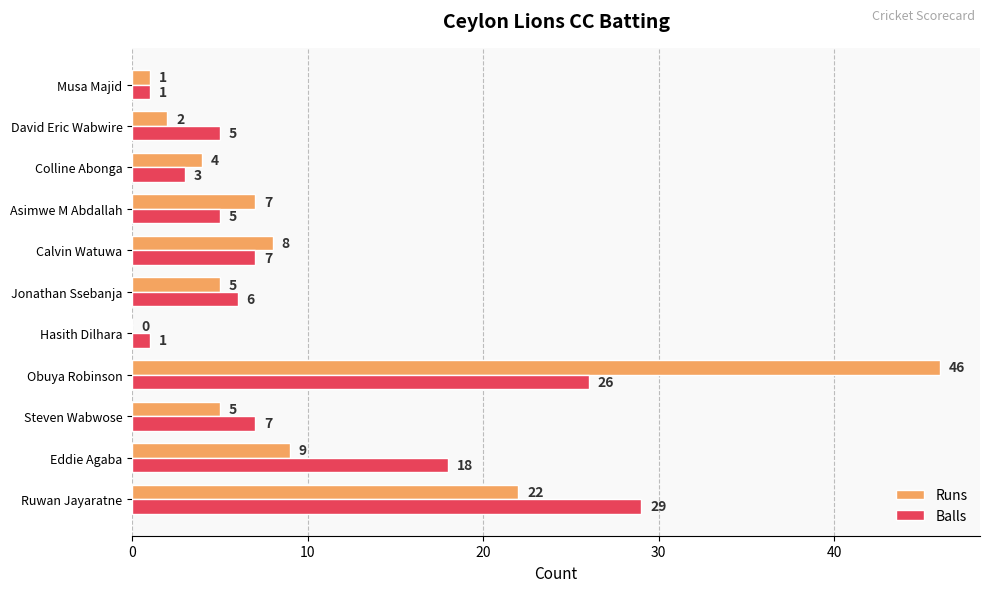

The Runs series shows 27 at Hasith Dilhara. True or false?

False